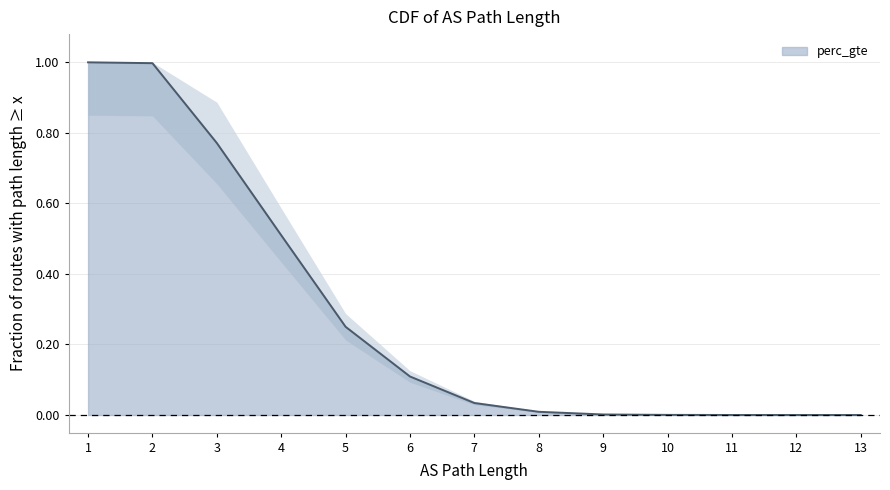

What is the greatest value displayed?

1.0